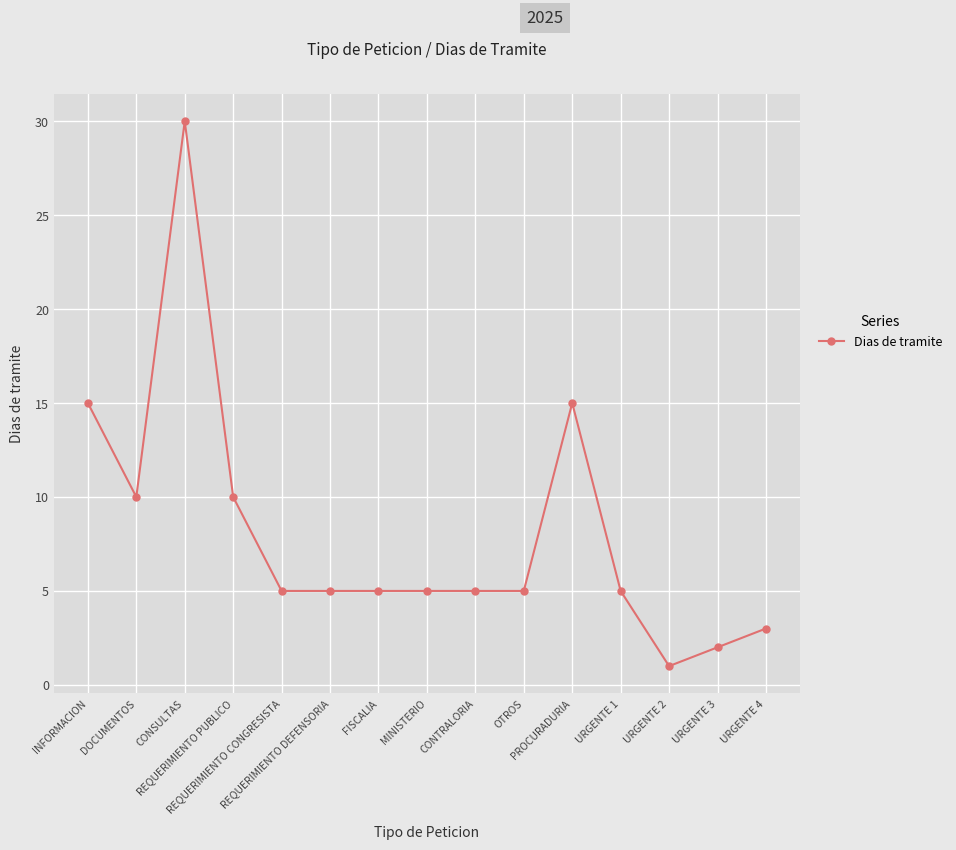

Does the chart have visible grid lines?

Yes